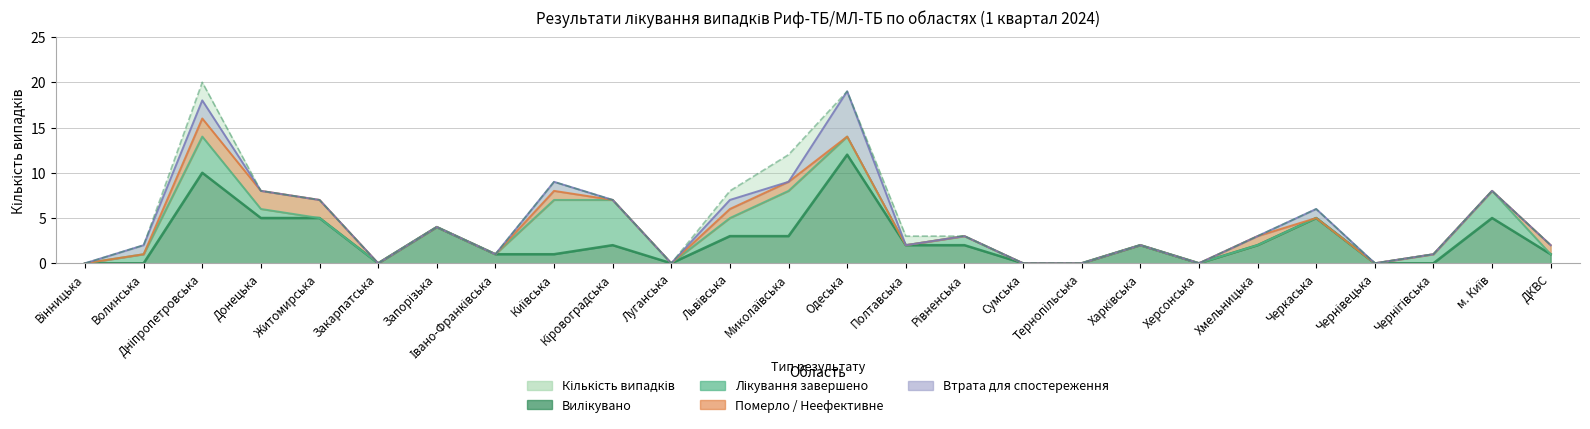

Which category has the lowest value in the Неефективне лікування series?

Вінницька